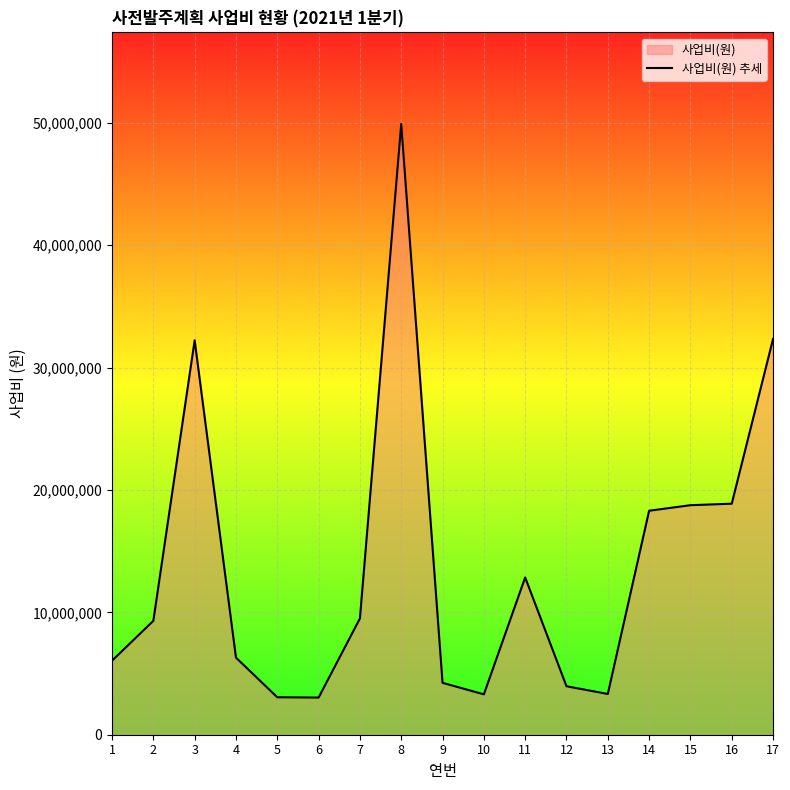

True or false: there are more than 0 points higher than both neighbors.

True